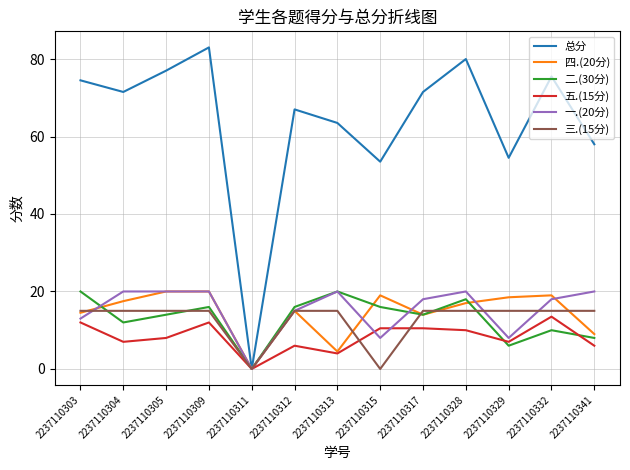

The value of 二.(30分) at 2237110329 is 6.0. True or false?

True